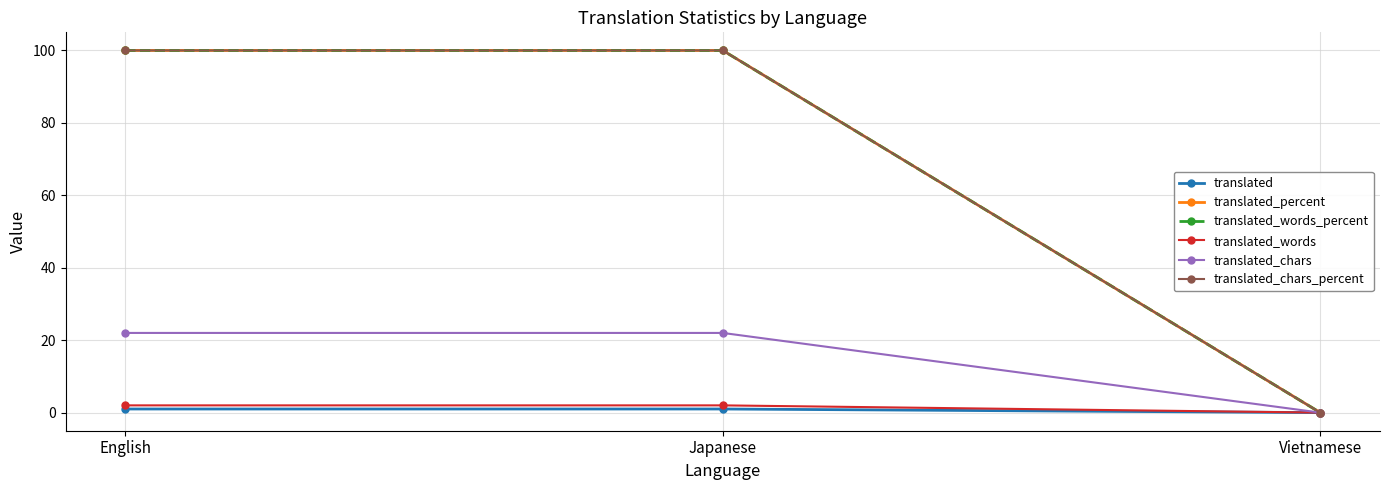

What are all the series names shown in the legend?

translated, translated_percent, translated_words_percent, translated_words, translated_chars, translated_chars_percent